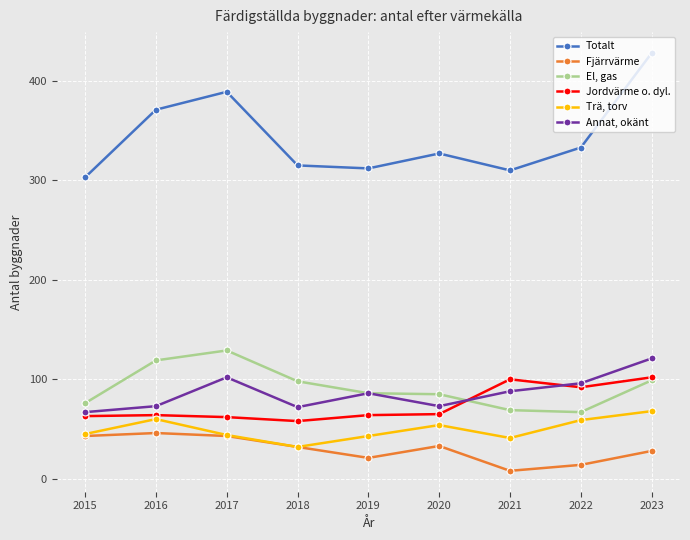

What is the average value of the Fjärrvärme series?

30